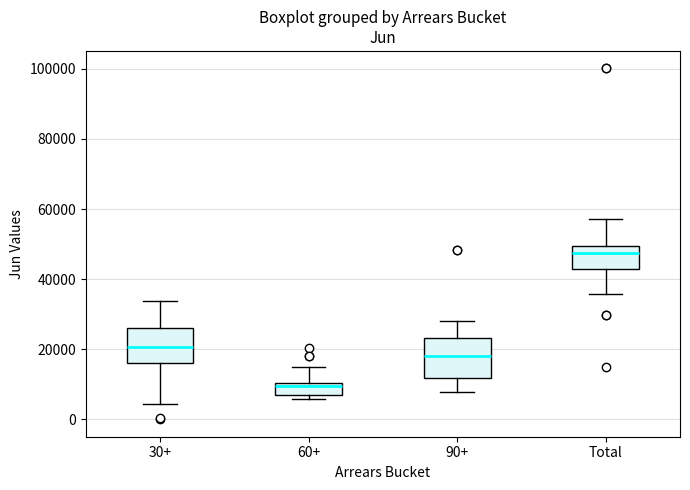

Reading left to right, transcribe this box plot: for each box, give where its median line is, the range the box spans, and where its two whiskers end, as read against the y-axis. The values are not printed on the chart, so give them approximately, as read against the axis.

30+: median 20000, box 16000 to 26000, whiskers 4000 to 34000
60+: median 10000 (just below the box's upper edge), box 8000 to 10000, whiskers 6000 to 14000
90+: median 18000, box 12000 to 24000, whiskers 8000 to 28000
Total: median 48000, box 42000 to 50000, whiskers 36000 to 58000